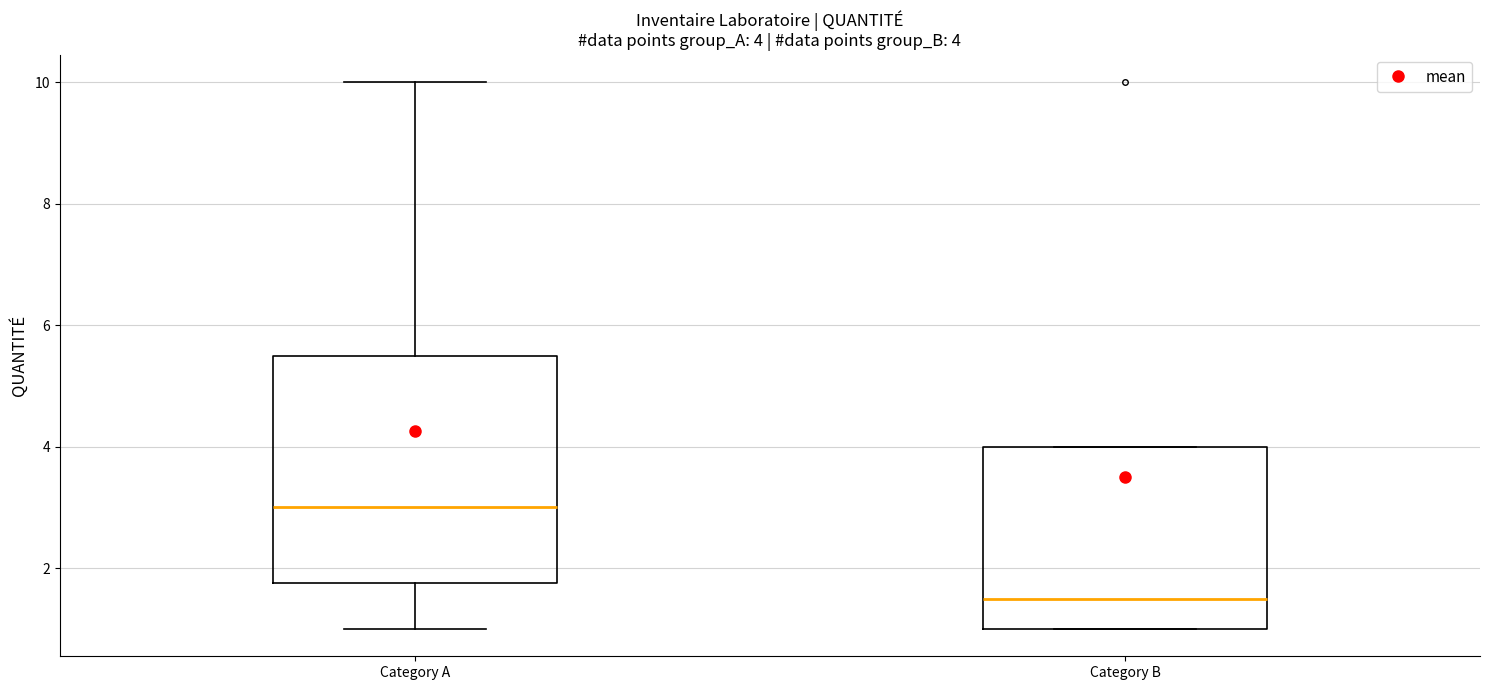

Which box has the lowest median line?

Category B